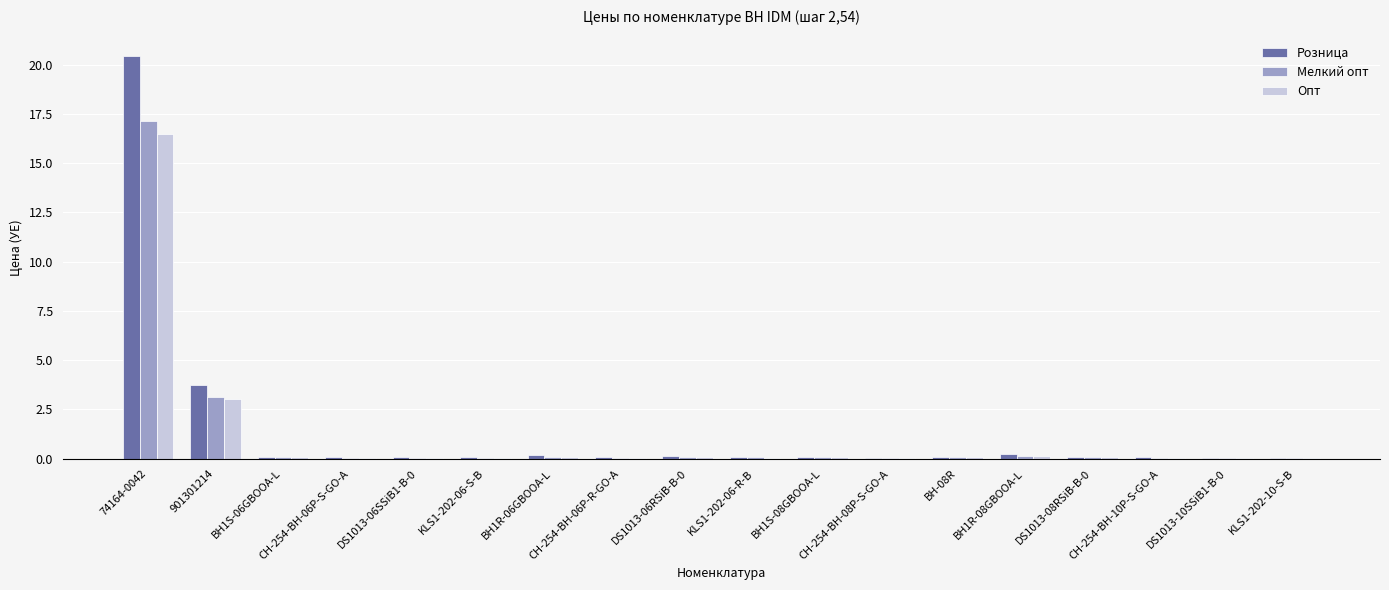

List the series in order of their peak value, lowest first.

Опт, Мелкий опт, Розница